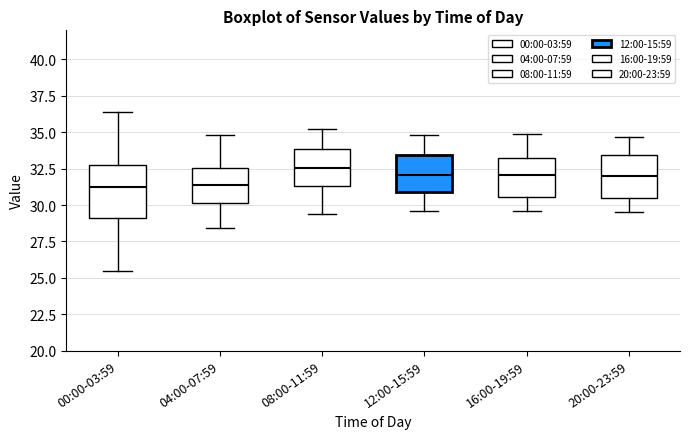

Reading left to right, read every box against the y-axis: the position of its median line, the range the box covers, and the ends of its whiskers. The values are not printed on the chart, so give them approximately, as read against the axis.

00:00-03:59: median 31.5, box 29.0 to 33.0, whiskers 25.5 to 36.5
04:00-07:59: median 31.5, box 30.0 to 32.5, whiskers 28.5 to 35.0
08:00-11:59: median 32.5, box 31.5 to 34.0, whiskers 29.5 to 35.0
12:00-15:59: median 32.0, box 31.0 to 33.5, whiskers 29.5 to 35.0
16:00-19:59: median 32.0, box 30.5 to 33.0, whiskers 29.5 to 35.0
20:00-23:59: median 32.0, box 30.5 to 33.5, whiskers 29.5 to 34.5